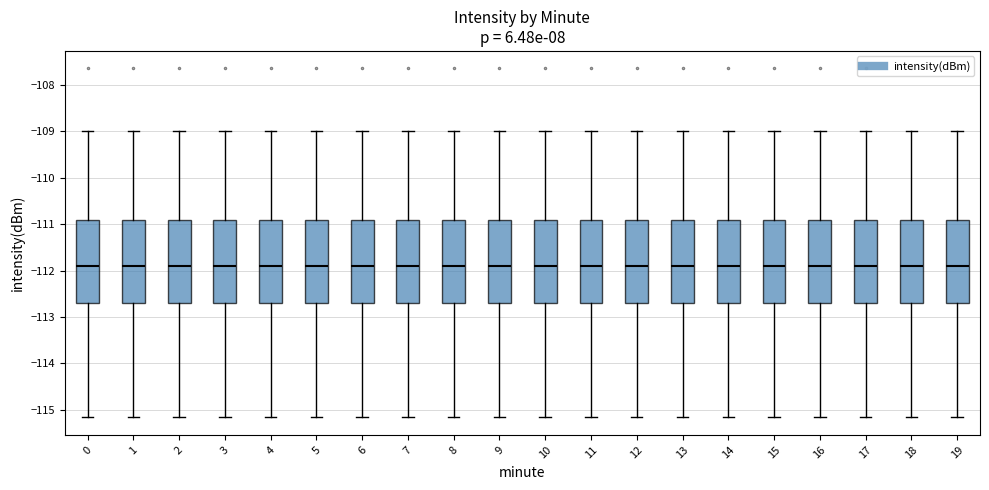

Reading left to right, transcribe this box plot: for each box, give where its median line is, the range the box spans, and where its two whiskers end, as read against the y-axis. The values are not printed on the chart, so give them approximately, as read against the axis.

0: median -111.9, box -112.7 to -110.9, whiskers -115.2 to -109.0
1: median -111.9, box -112.7 to -110.9, whiskers -115.2 to -109.0
2: median -111.9, box -112.7 to -110.9, whiskers -115.2 to -109.0
3: median -111.9, box -112.7 to -110.9, whiskers -115.2 to -109.0
4: median -111.9, box -112.7 to -110.9, whiskers -115.2 to -109.0
5: median -111.9, box -112.7 to -110.9, whiskers -115.2 to -109.0
6: median -111.9, box -112.7 to -110.9, whiskers -115.2 to -109.0
7: median -111.9, box -112.7 to -110.9, whiskers -115.2 to -109.0
8: median -111.9, box -112.7 to -110.9, whiskers -115.2 to -109.0
9: median -111.9, box -112.7 to -110.9, whiskers -115.2 to -109.0
10: median -111.9, box -112.7 to -110.9, whiskers -115.2 to -109.0
11: median -111.9, box -112.7 to -110.9, whiskers -115.2 to -109.0
12: median -111.9, box -112.7 to -110.9, whiskers -115.2 to -109.0
13: median -111.9, box -112.7 to -110.9, whiskers -115.2 to -109.0
14: median -111.9, box -112.7 to -110.9, whiskers -115.2 to -109.0
15: median -111.9, box -112.7 to -110.9, whiskers -115.2 to -109.0
16: median -111.9, box -112.7 to -110.9, whiskers -115.2 to -109.0
17: median -111.9, box -112.7 to -110.9, whiskers -115.2 to -109.0
18: median -111.9, box -112.7 to -110.9, whiskers -115.2 to -109.0
19: median -111.9, box -112.7 to -110.9, whiskers -115.2 to -109.0